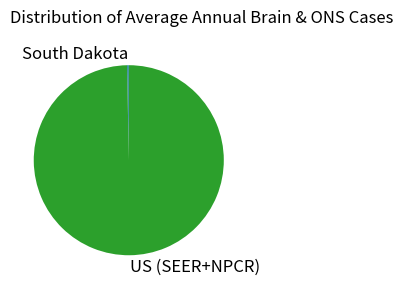

Is it true that US (SEER+NPCR) is 92% of the pie?

False